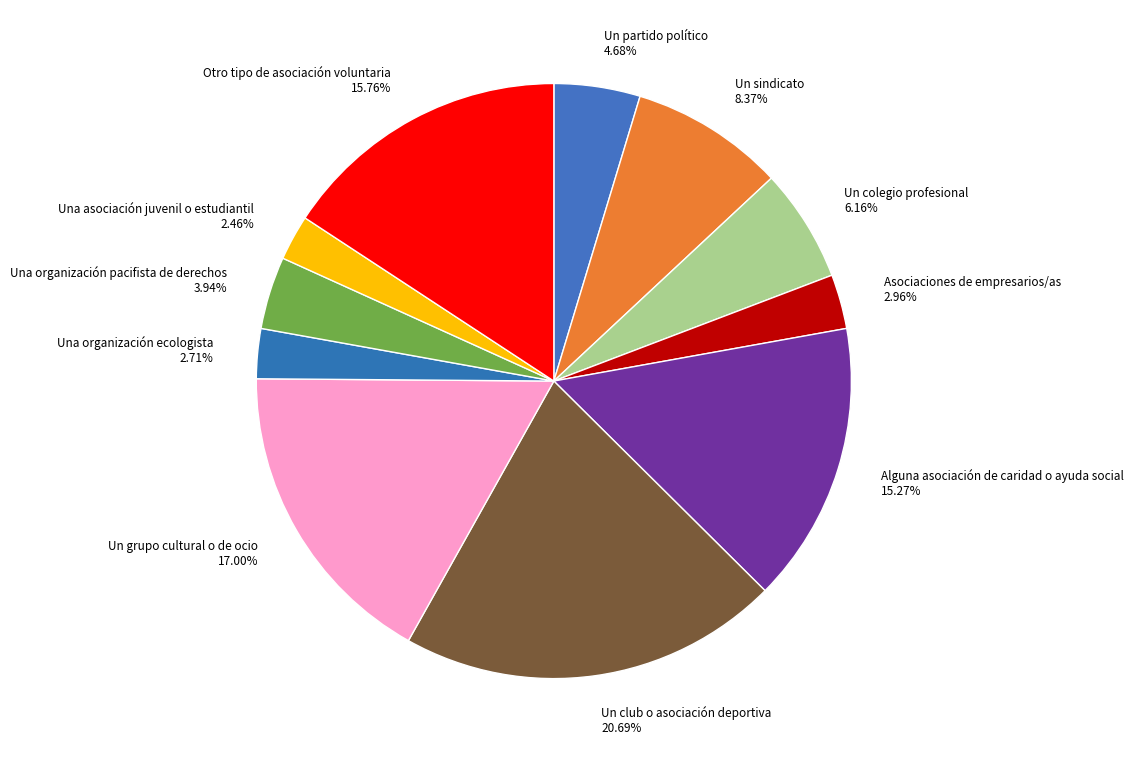

Between Un colegio profesional and Un grupo cultural o de ocio, which is larger?

Un grupo cultural o de ocio